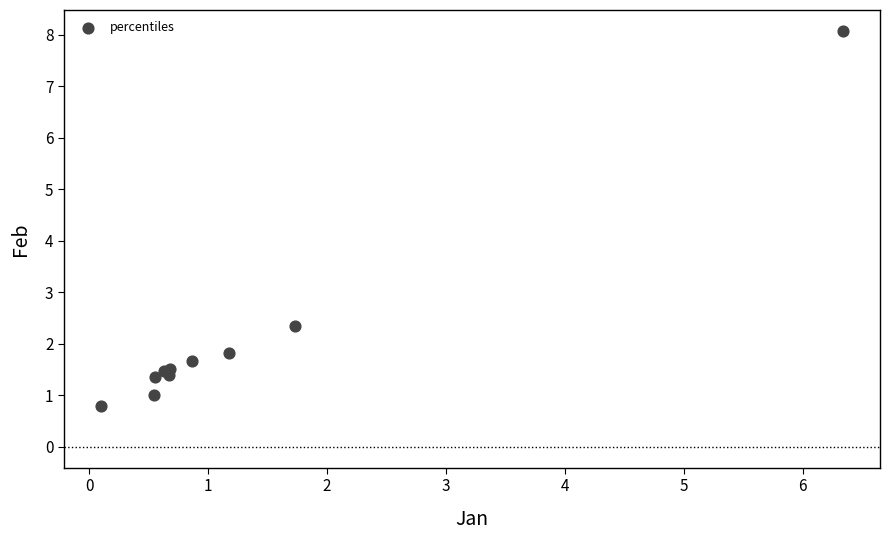

What Y value in the scatter plot is closest to 4?

2.3